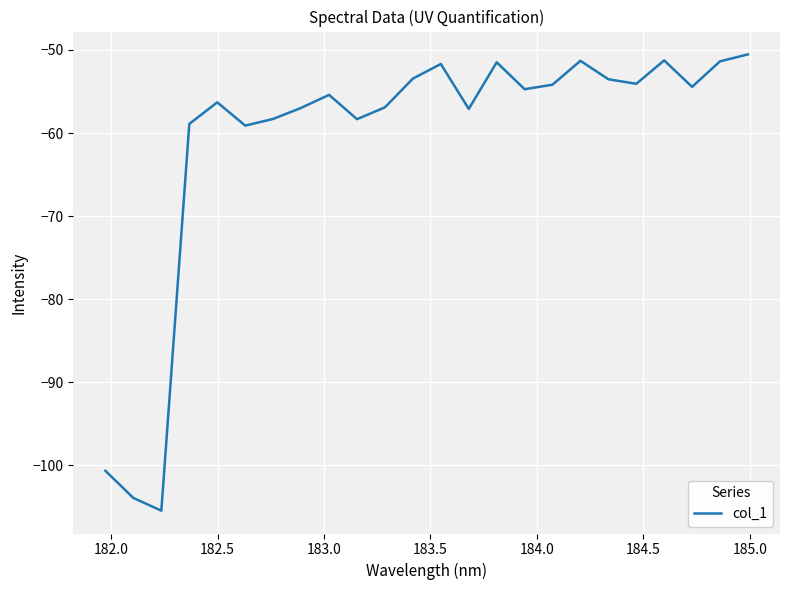

What is the smallest value displayed?

-105.5